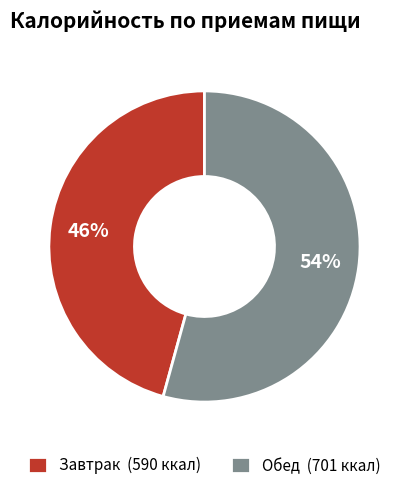

Combined, do Завтрак (590 ккал) and Обед (701 ккал) account for over 50%?

Yes